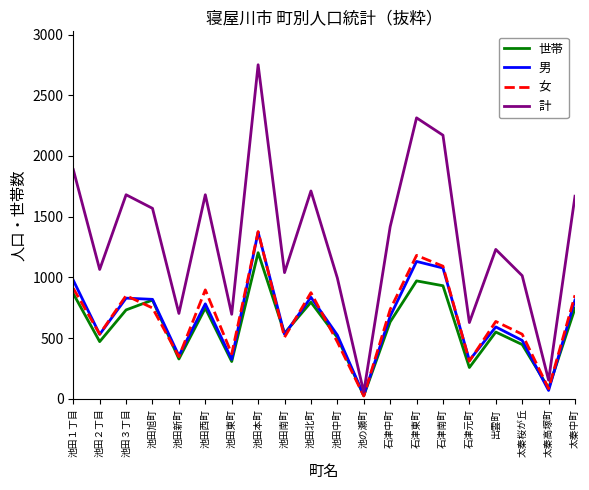

In 男, how many points are higher than both neighbors (excluding endpoints)?

6